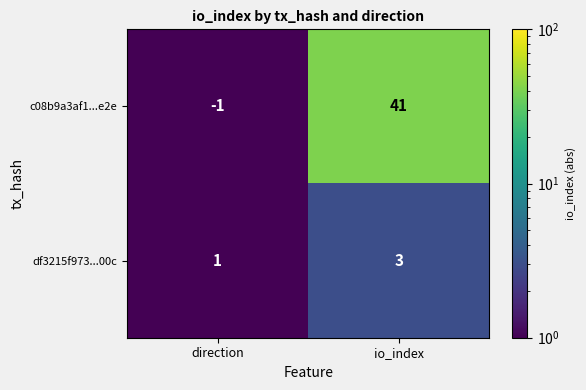

How many series are shown in this chart?

2